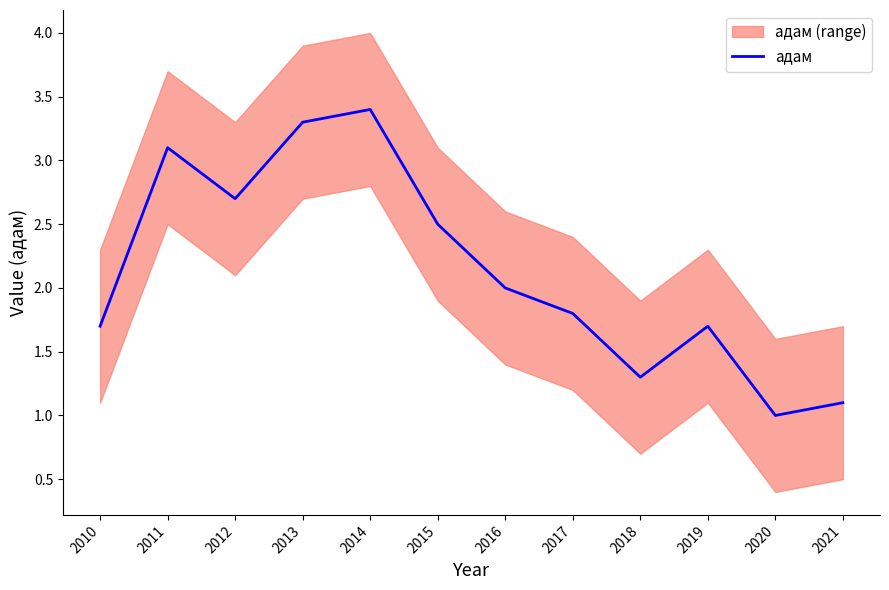

Reading left to right, transcribe all the data shown in this chart.

2010=1.7	2011=3.1	2012=2.7	2013=3.3	2014=3.4	2015=2.5	2016=2.0	2017=1.8	2018=1.3	2019=1.7	2020=1.0	2021=1.1